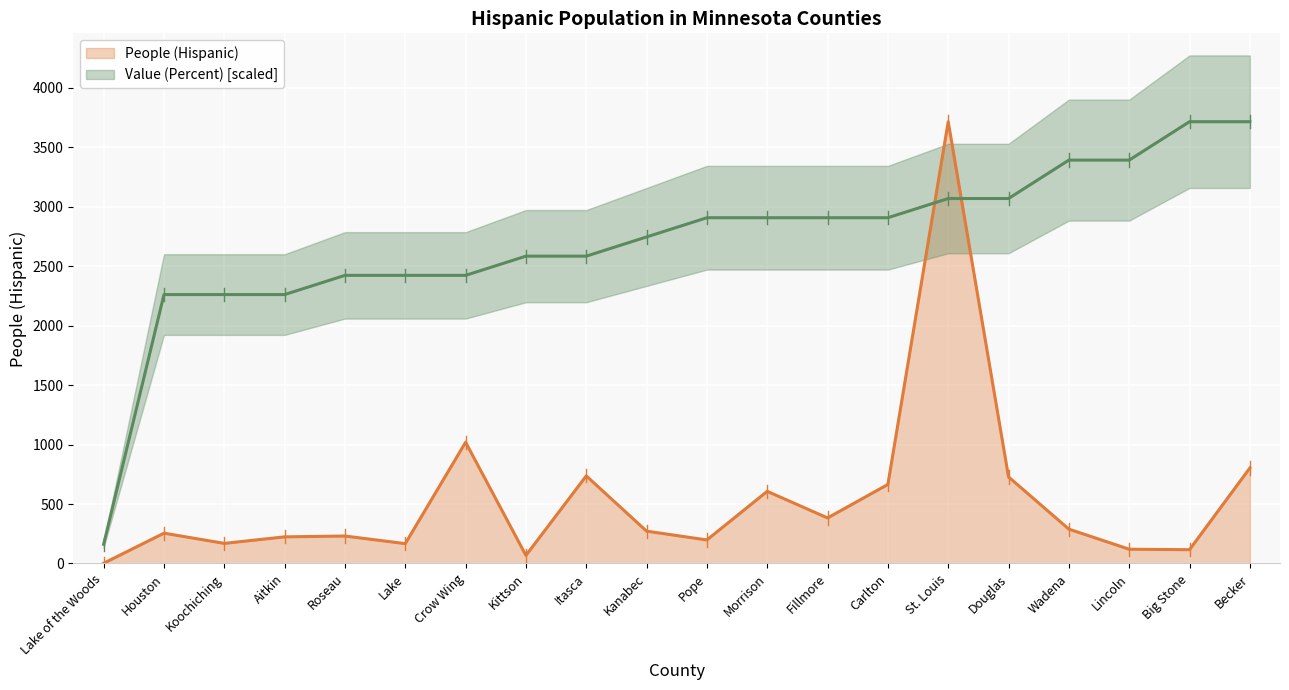

What is the total value across all series at Fillmore?

3291.2